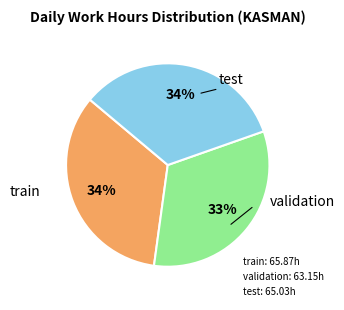

Does any single category account for the majority?

No